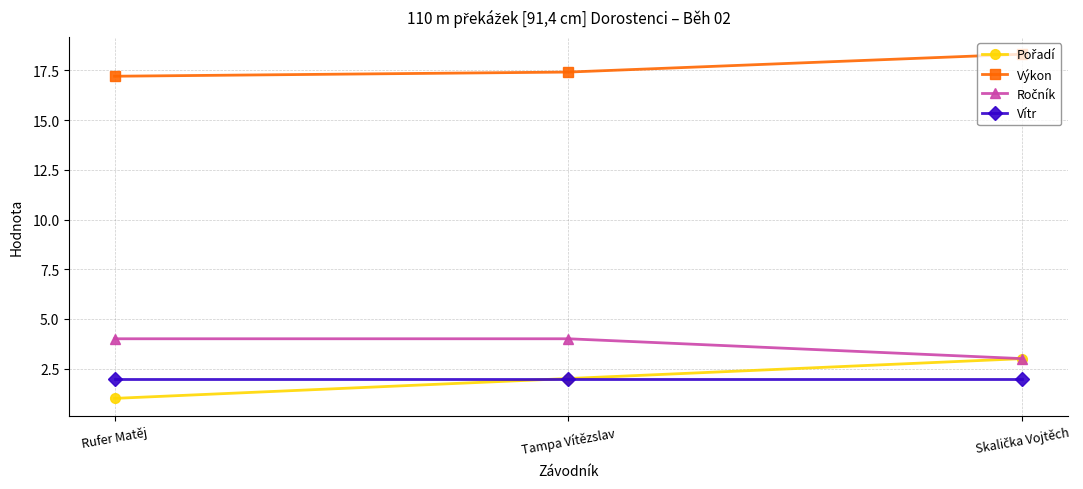

Which series has the largest total across all categories?

Výkon